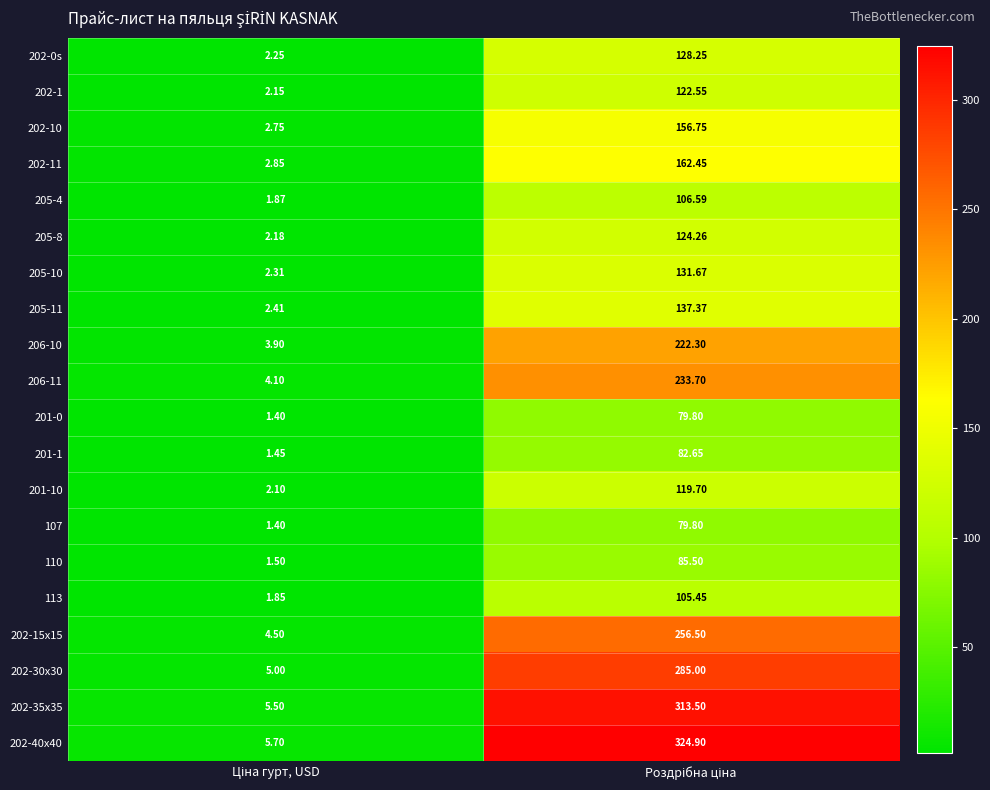

Which series has the largest range (max minus min)?

202-40x40